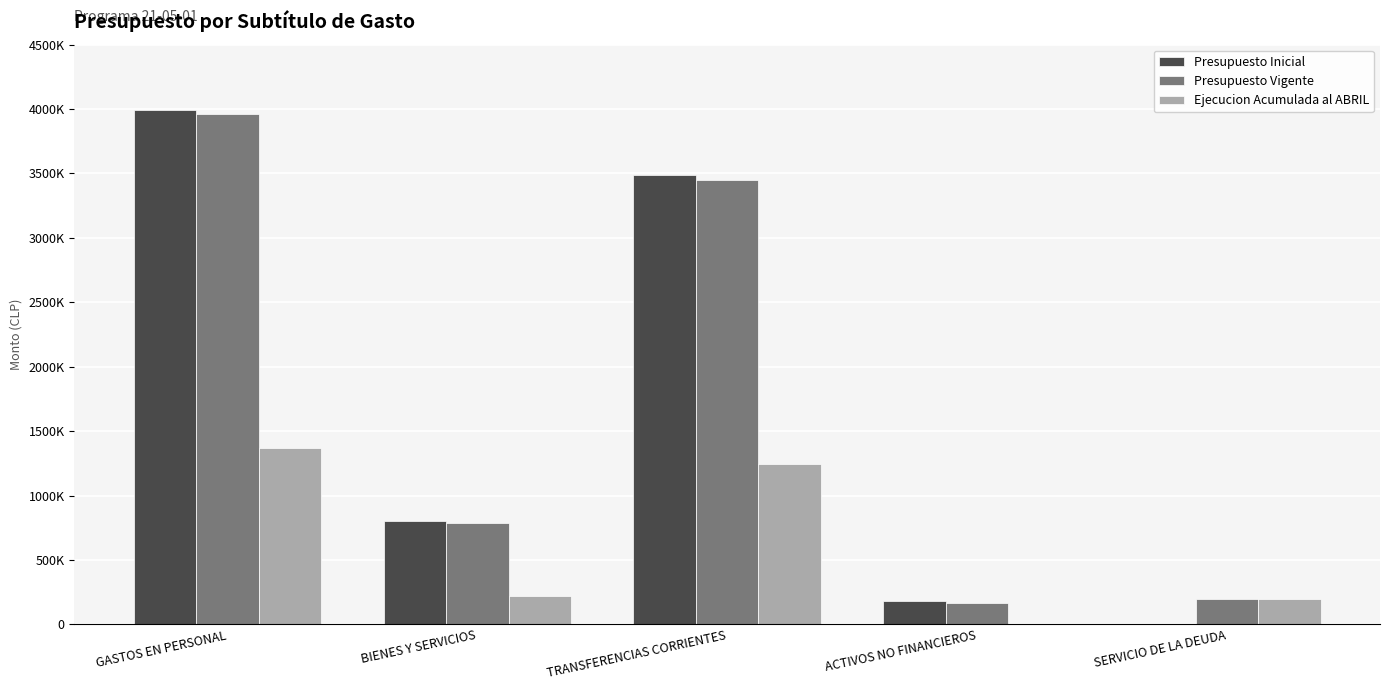

Which series has the largest range (max minus min)?

Presupuesto Inicial